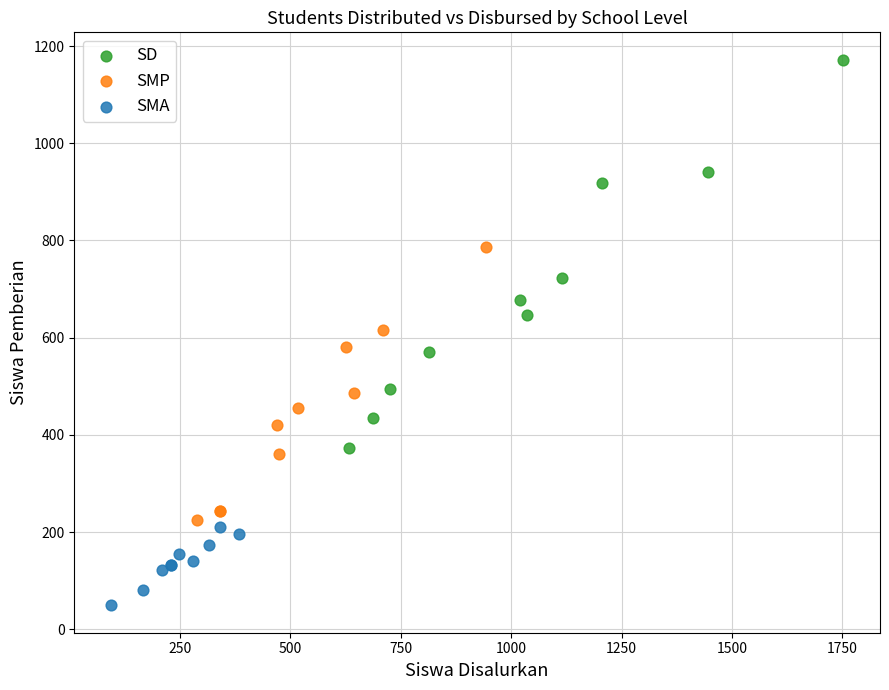

Which series contains the highest Y value?

SD